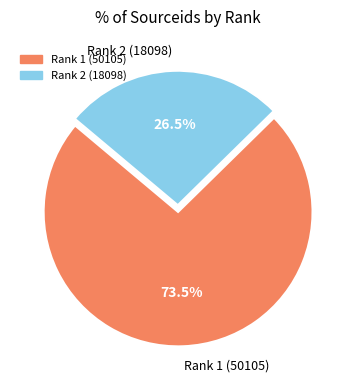

How much of the chart is everything except Rank 2 (18098)?

73.5%